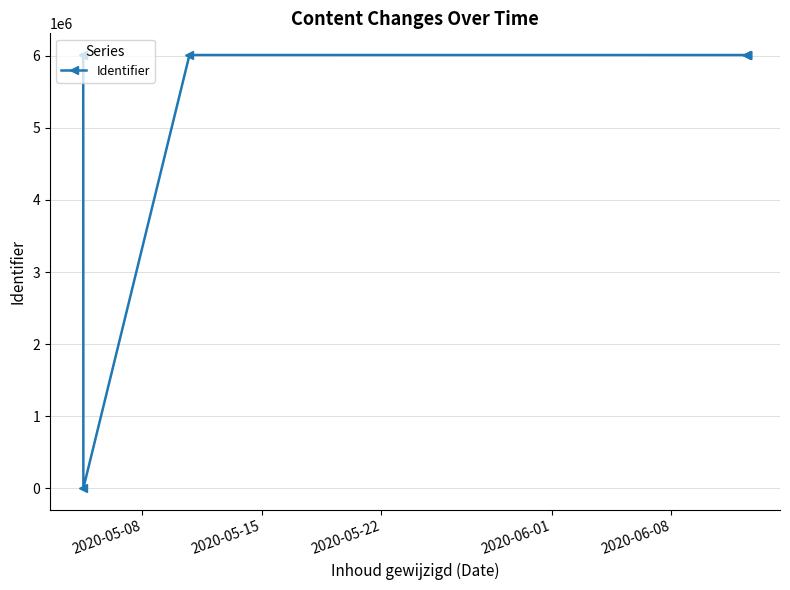

How many values are below 6010551?

4